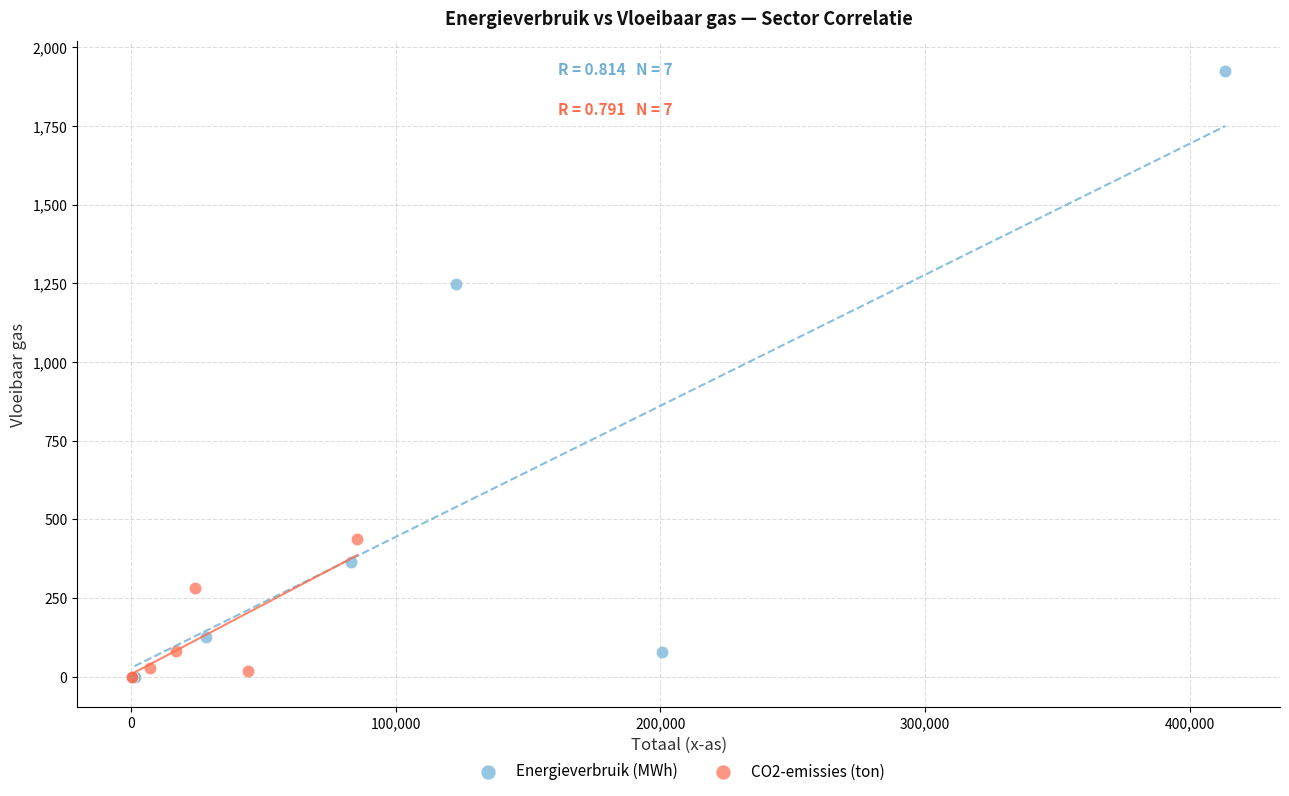

Which series contains the highest Y value?

Energieverbruik (MWh)